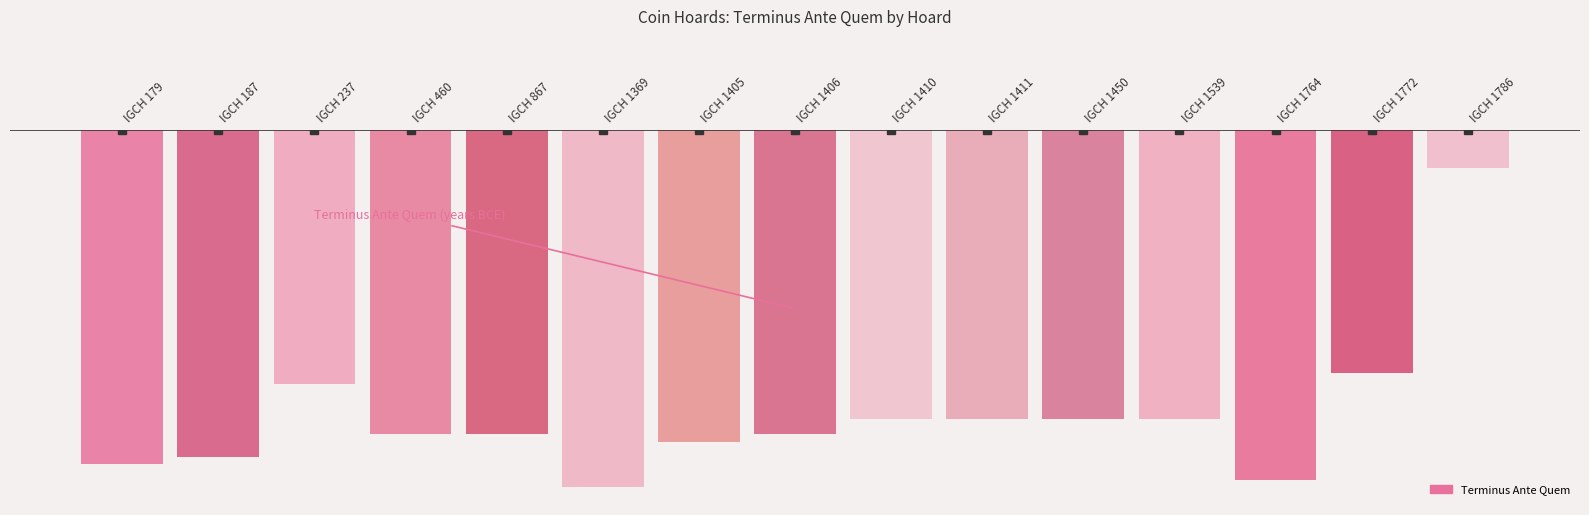

What is the sum of the values at IGCH 1369 and IGCH 1539?

-425